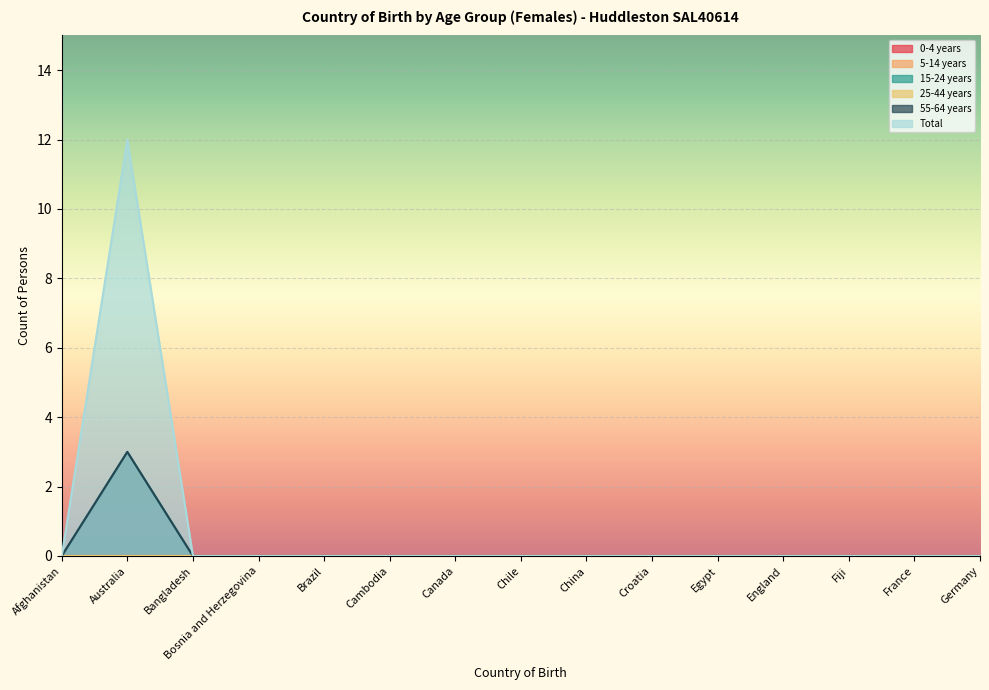

Which series has the widest spread of values?

Total